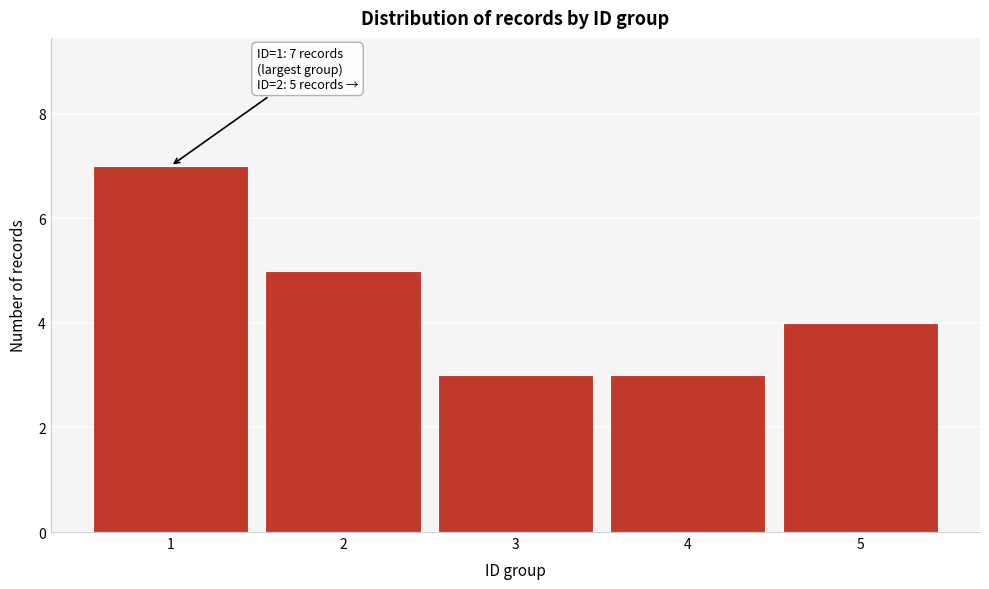

Reading right to left, extract all data points from this chart.

5=4	4=3	3=3	2=5	1=7